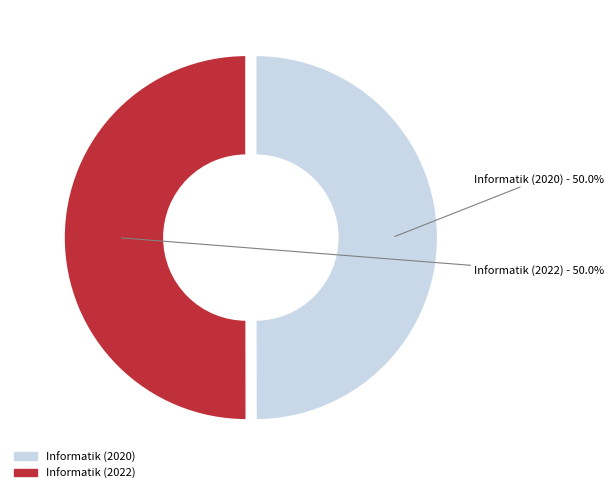

What is the ratio of the value at Informatik (2022) to the value at Informatik (2020)?

1.0